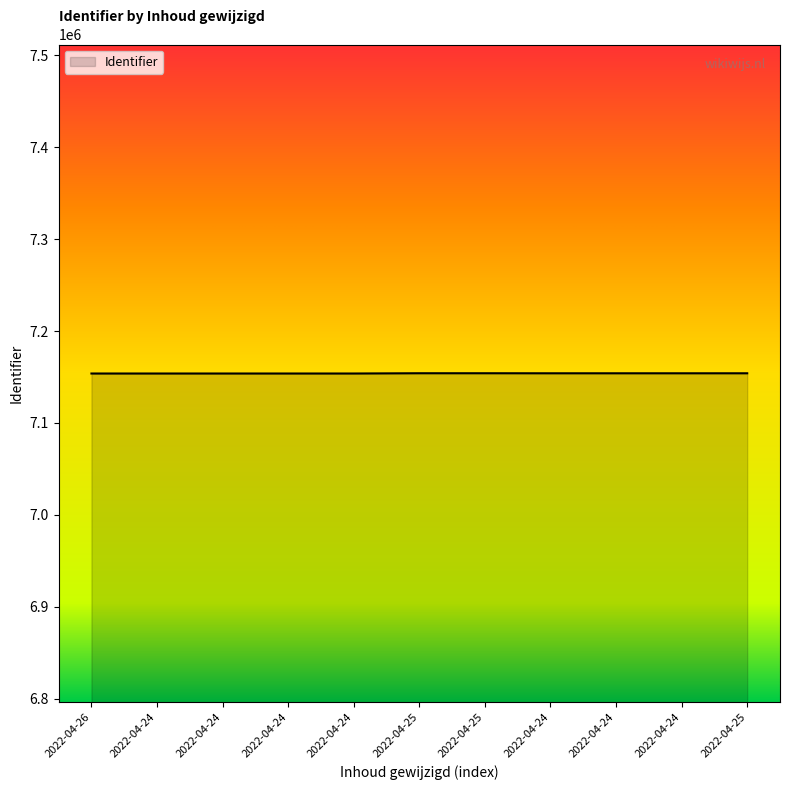

What is the sum of all values?

78693190